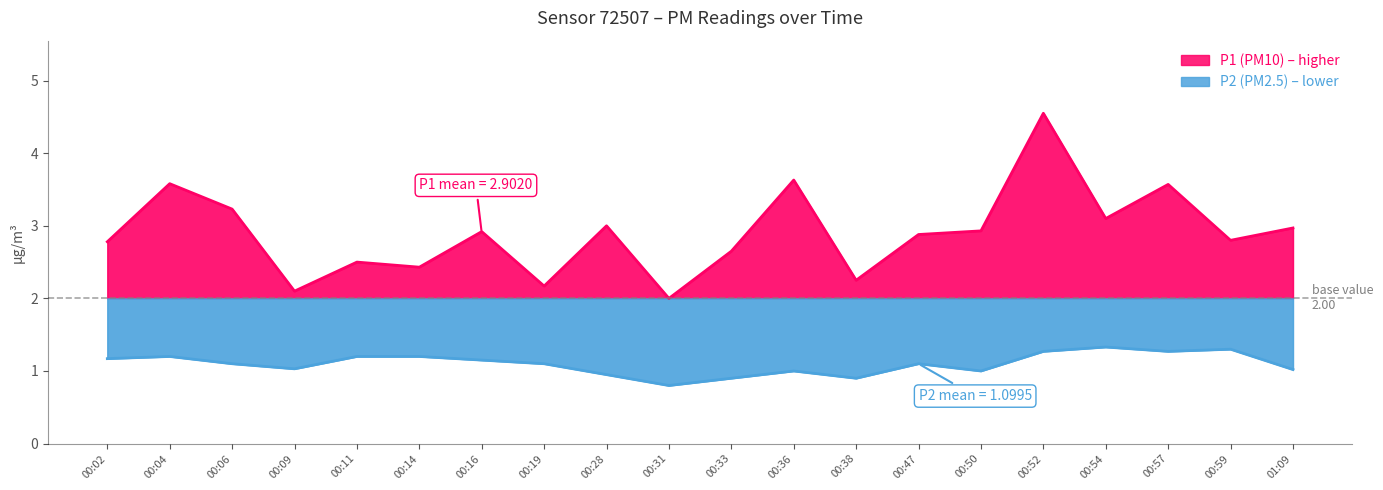

Is it true that P2 equals 1.3 at 00:59?

True